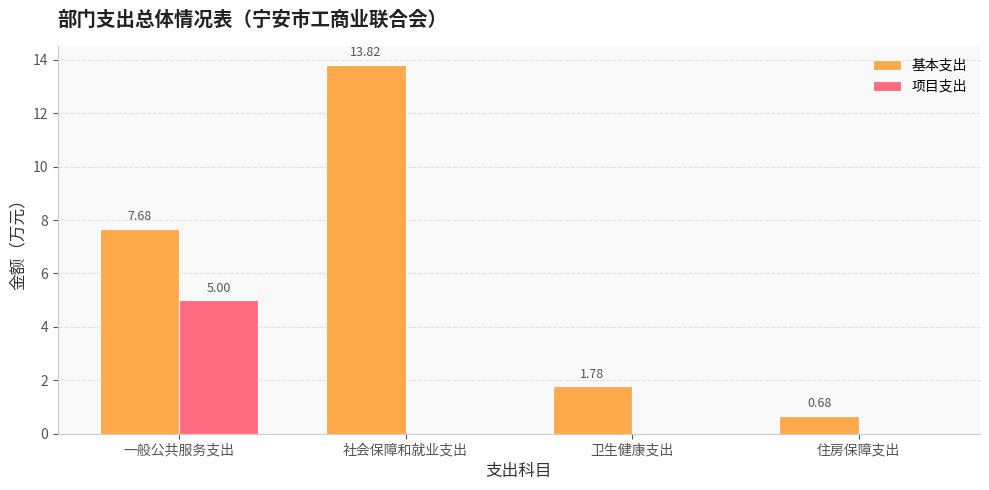

True or false: 项目支出 has a value of 0.0 at 住房保障支出.

True